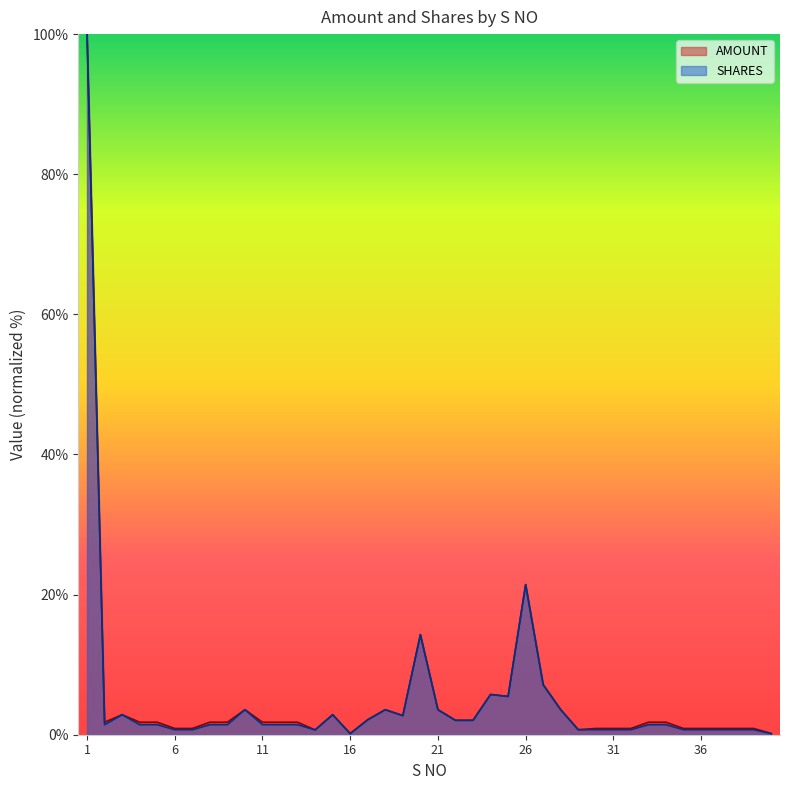

What is the difference between the maximum and minimum values in the SHARES series?

99.9